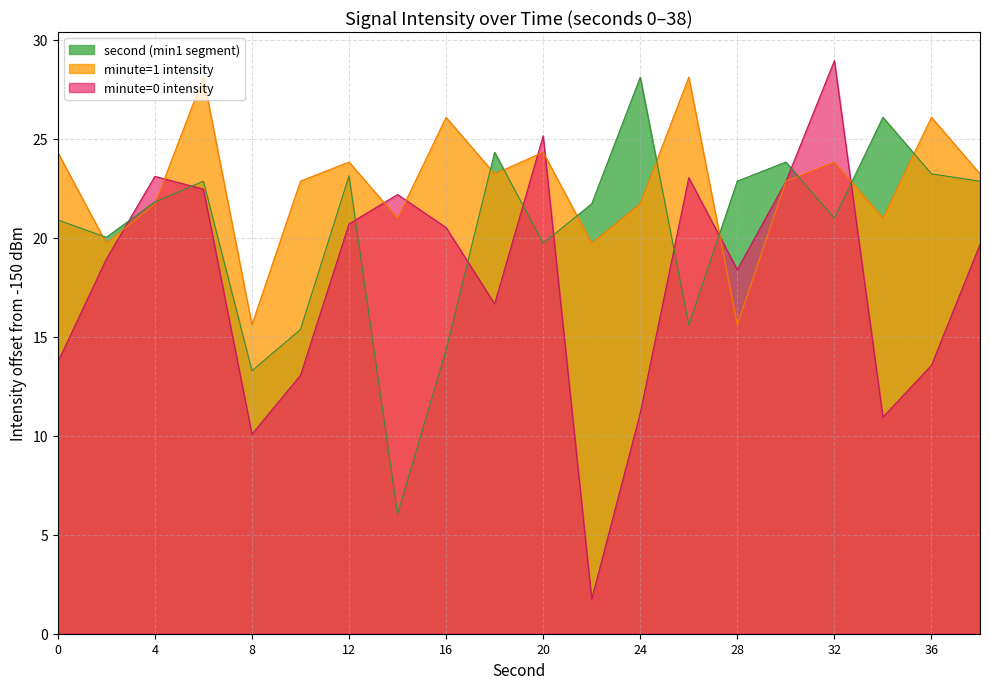

True or false: minute=1 intensity has a value of 40.7 at 16.

False